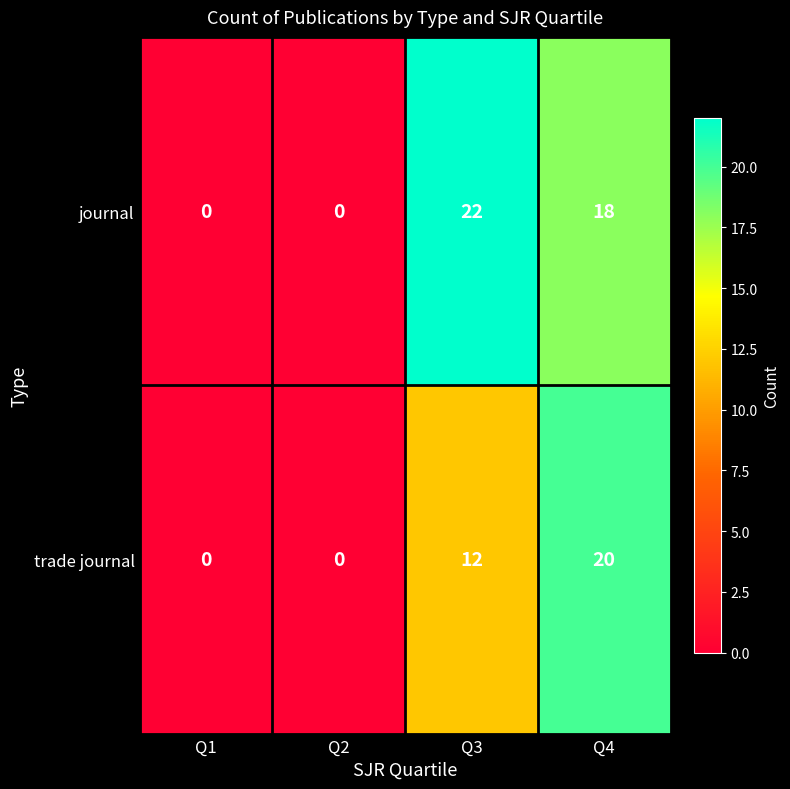

Rank the series by their average value, from highest to lowest.

journal, trade journal